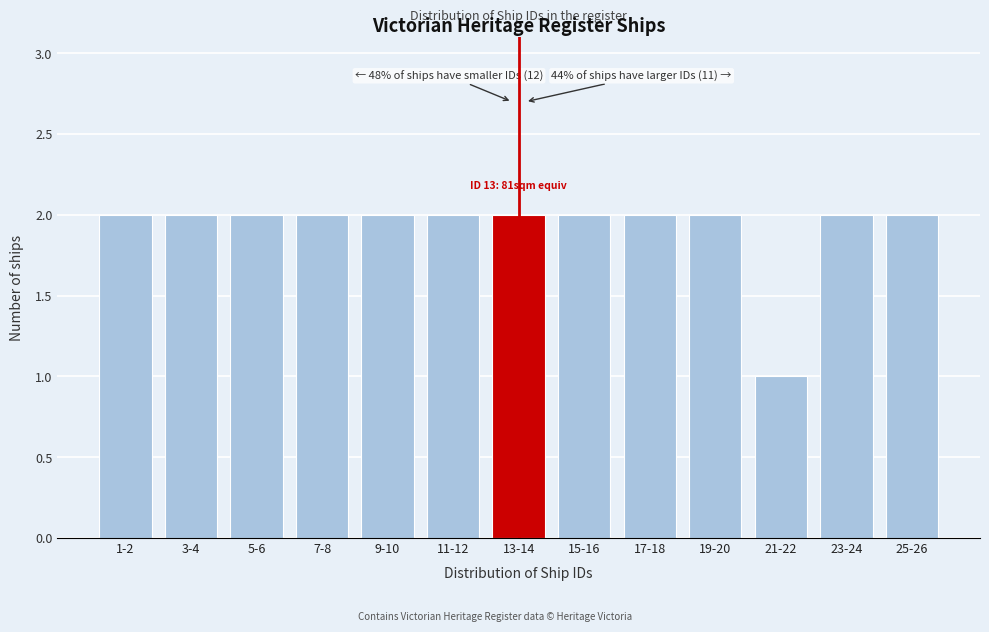

Reading left to right, extract all data points from this chart.

1-2=2	3-4=2	5-6=2	7-8=2	9-10=2	11-12=2	13-14=2	15-16=2	17-18=2	19-20=2	21-22=1	23-24=2	25-26=2